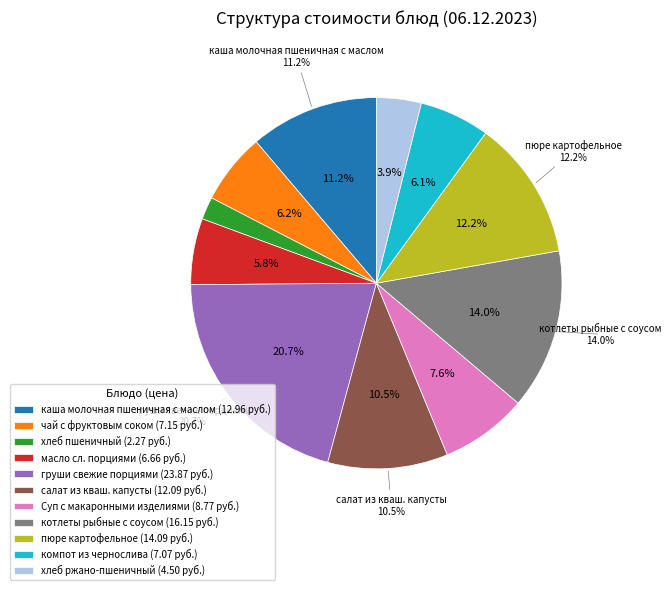

Is there any slice that represents more than half of the pie?

No